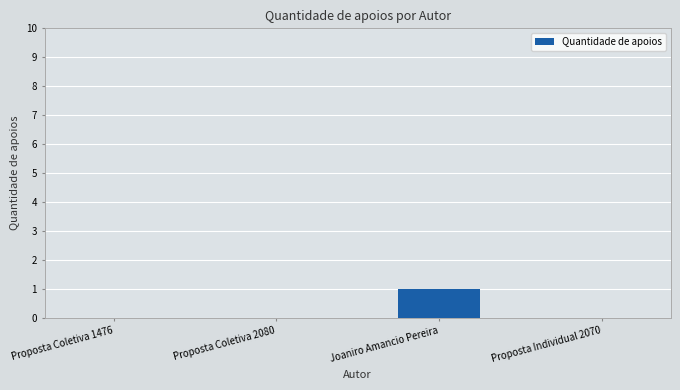

Reading right to left, extract all data points from this chart.

Proposta Individual 2070=0	Joaniro Amancio Pereira=1	Proposta Coletiva 2080=0	Proposta Coletiva 1476=0